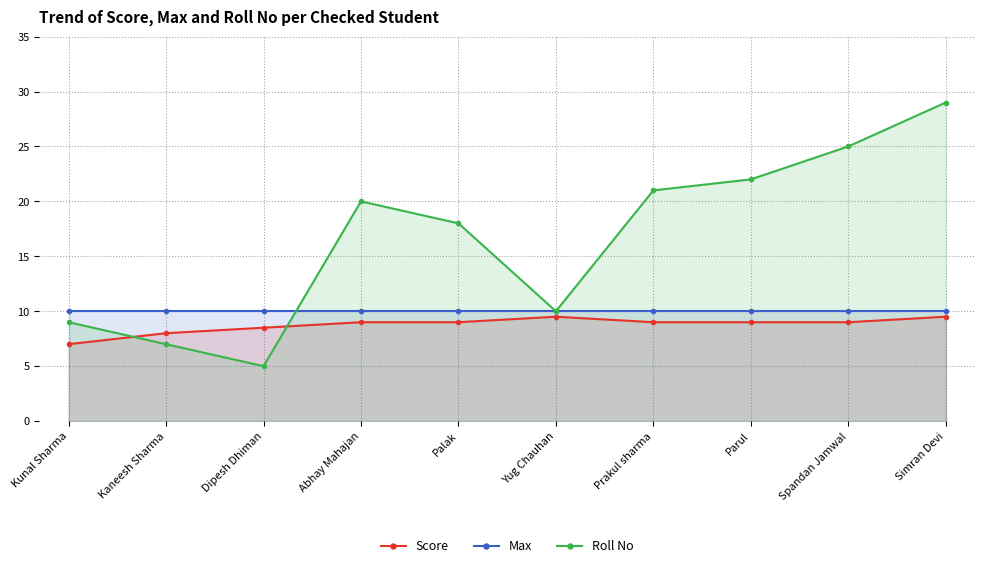

What position from the left is Prakul sharma?

7